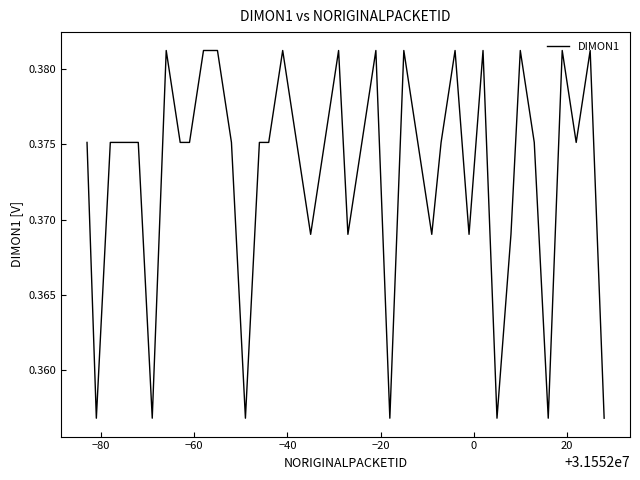

What is the value of the 22nd point from the left?

0.4